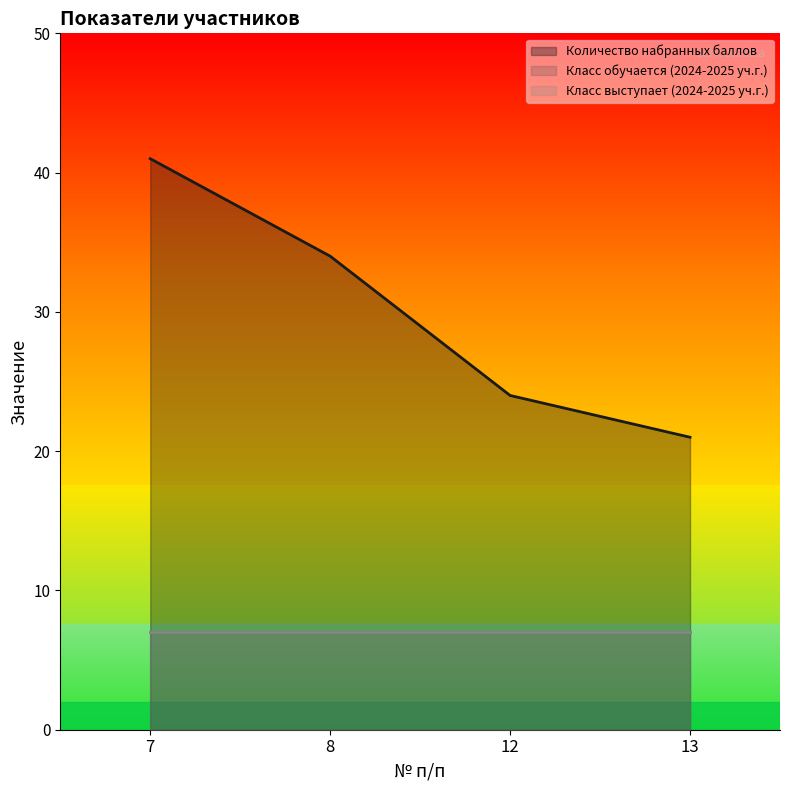

True or false: Класс обучается (2024-2025 уч.г.) has a value of 7 at 13.

True